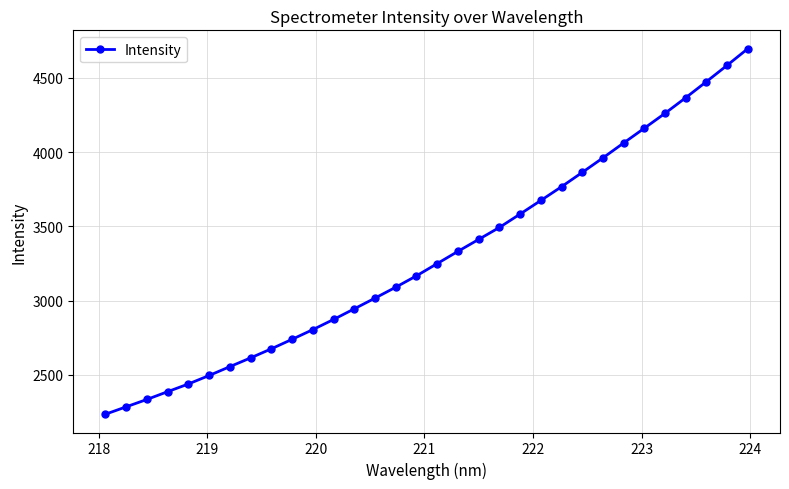

Is this an area chart (filled region under the line)?

No